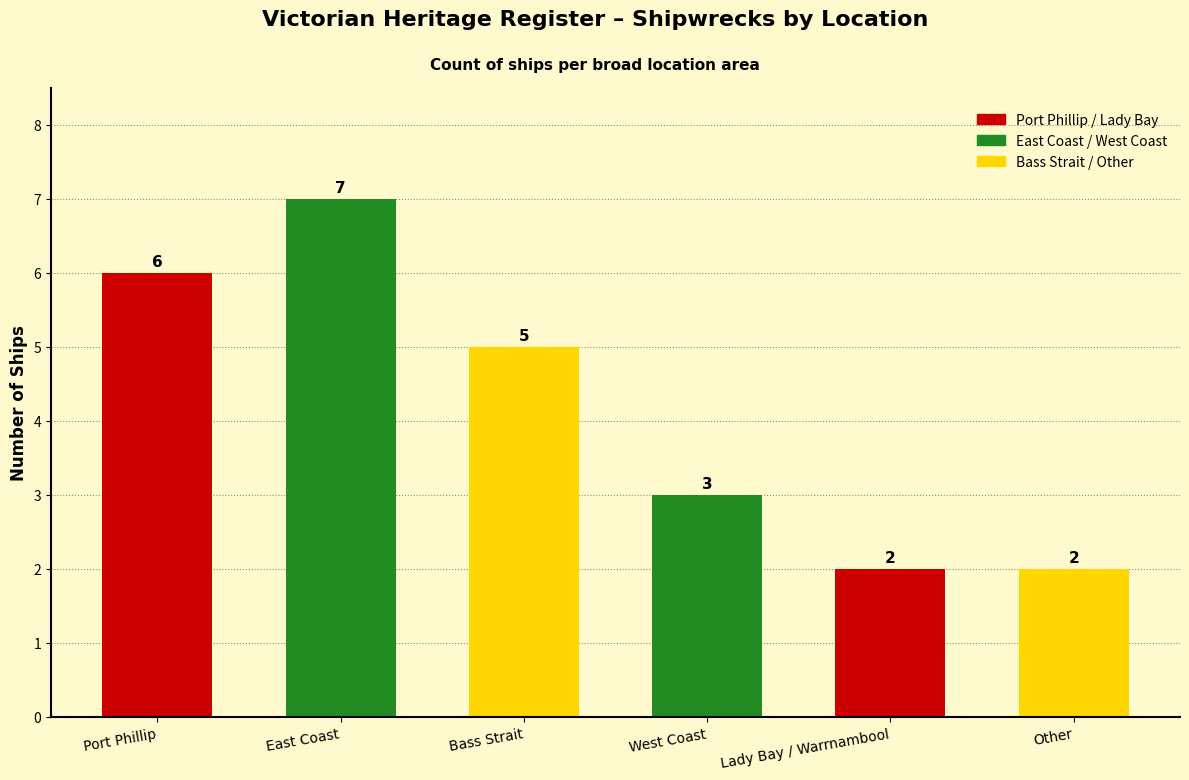

How many distinct data groups are displayed?

1